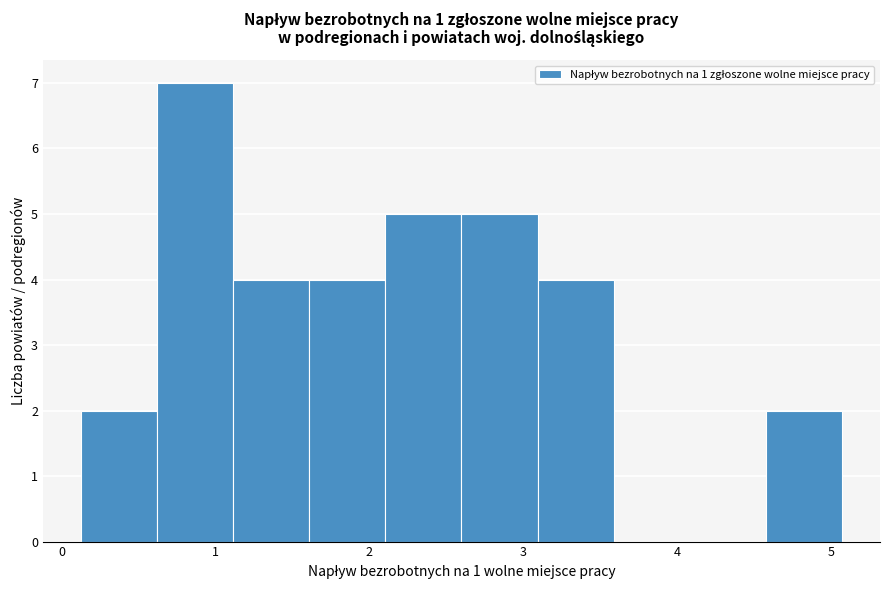

Reading left to right, transcribe this chart: for each bar, give the range it covers on the x-axis and its height. Neither the bar edges nor the heights are printed on the chart, so give them approximately, as read against the axes.

0.1 to 0.6: 2
0.6 to 1.1: 7
1.1 to 1.6: 4
1.6 to 2.1: 4
2.1 to 2.6: 5
2.6 to 3.1: 5
3.1 to 3.6: 4
3.6 to 4.1: 0
4.1 to 4.6: 0
4.6 to 5.1: 2